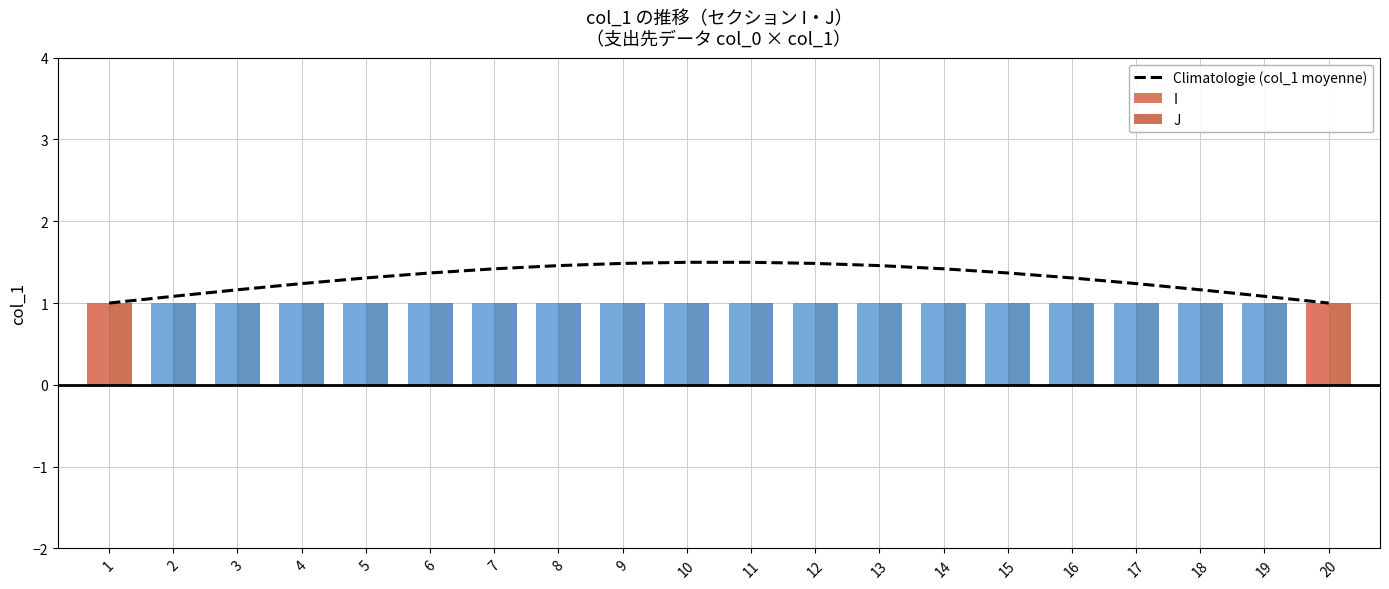

What is the value of the J bar at the 1st from the left?

1.0